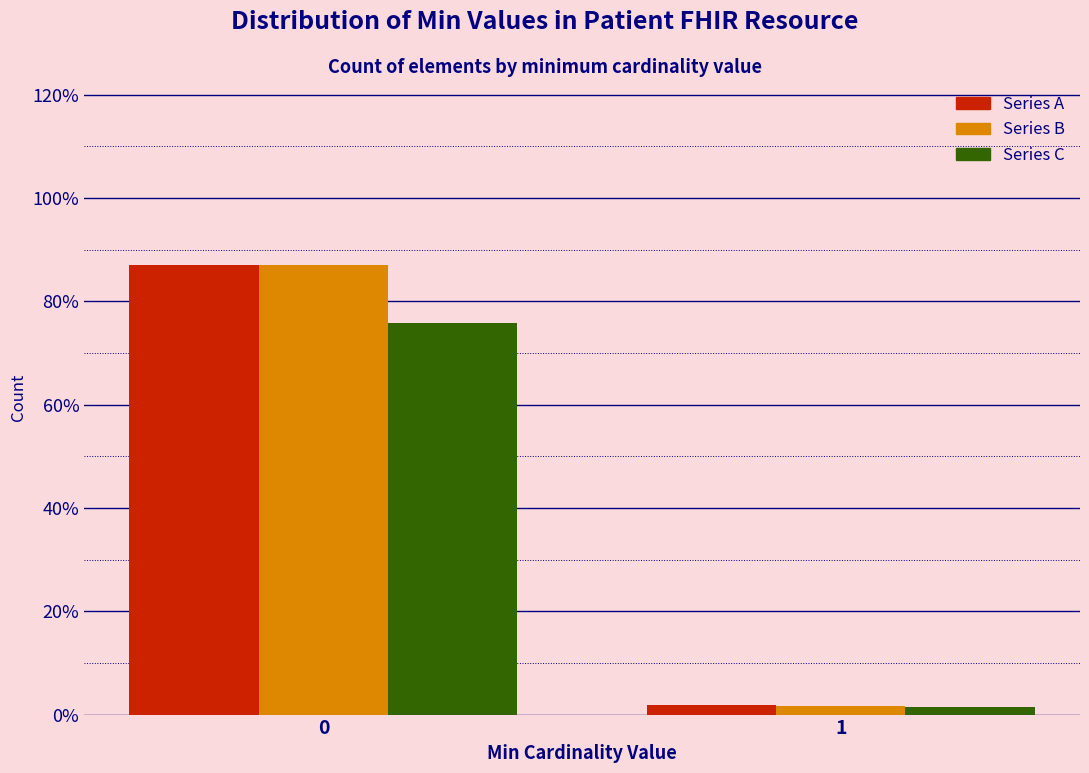

Reading left to right, what are all the values shown in this chart?

Series A: 87.1	1.8
Series B: 87.1	1.6
Series C: 75.9	1.4